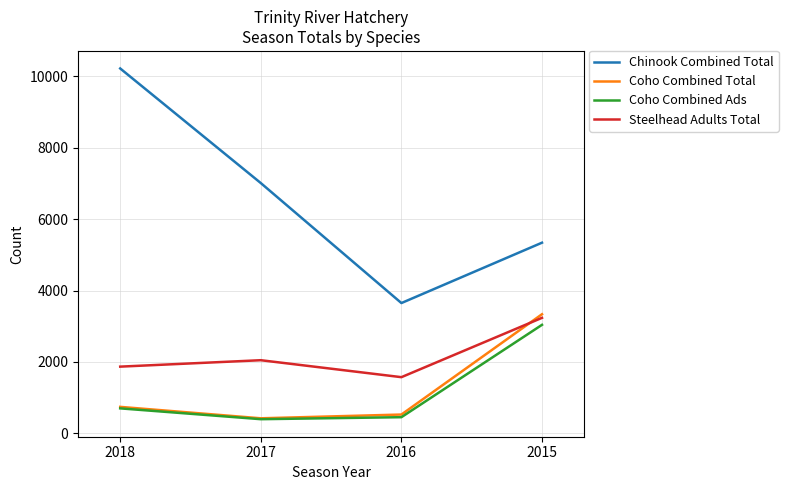

What is the total value across all series at 2018?

13532